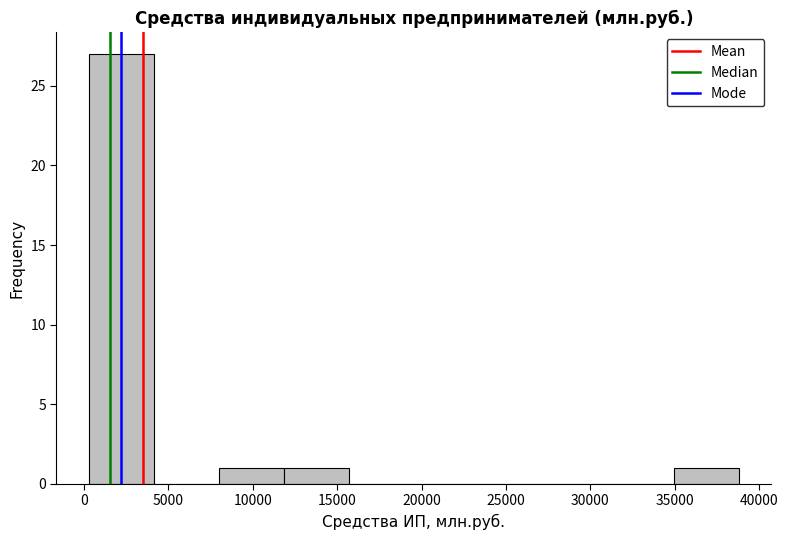

How tall is the bar that spans 35000 to 39000 on the x-axis? Neither the bar edges nor the heights are printed on the chart, so give them approximately, as read against the axes.

1